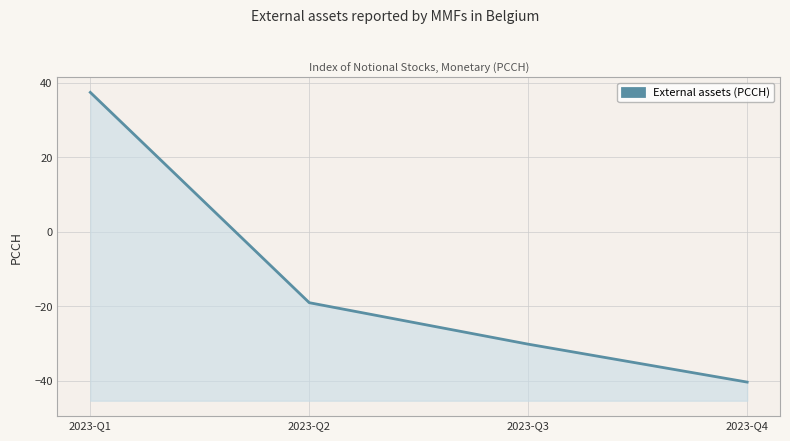

List the labels in order of value, smallest first.

2023-Q4, 2023-Q3, 2023-Q2, 2023-Q1